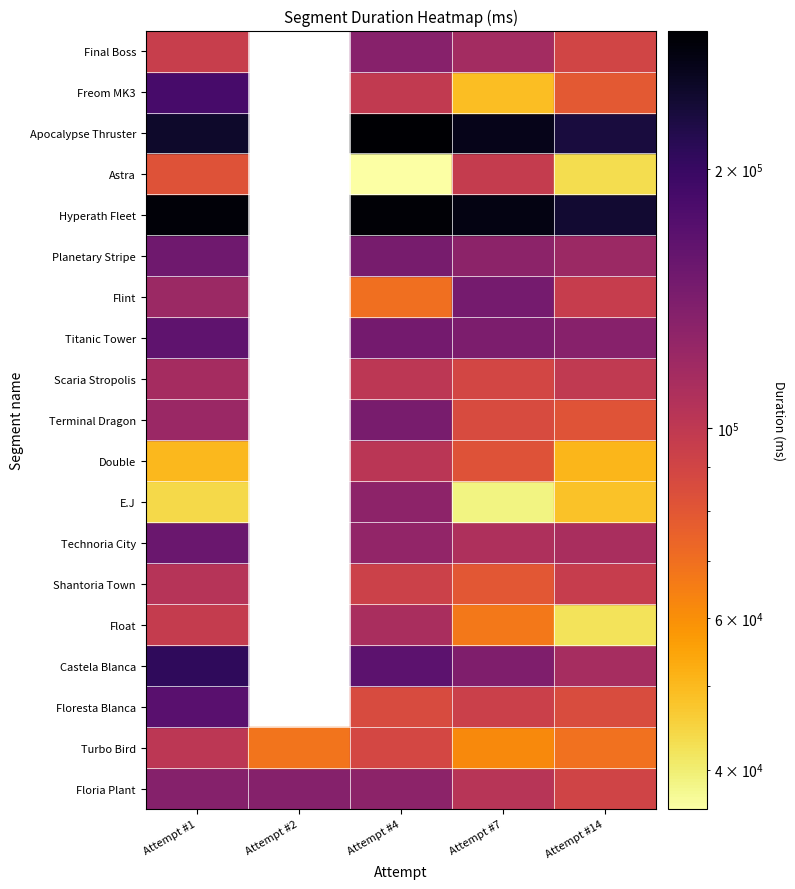

What is the average value of the Planetary Stripe series?

109969